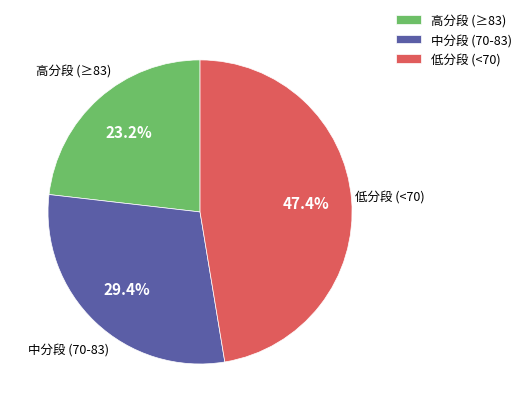

Is 高分段 (≥83) the majority of the pie?

No